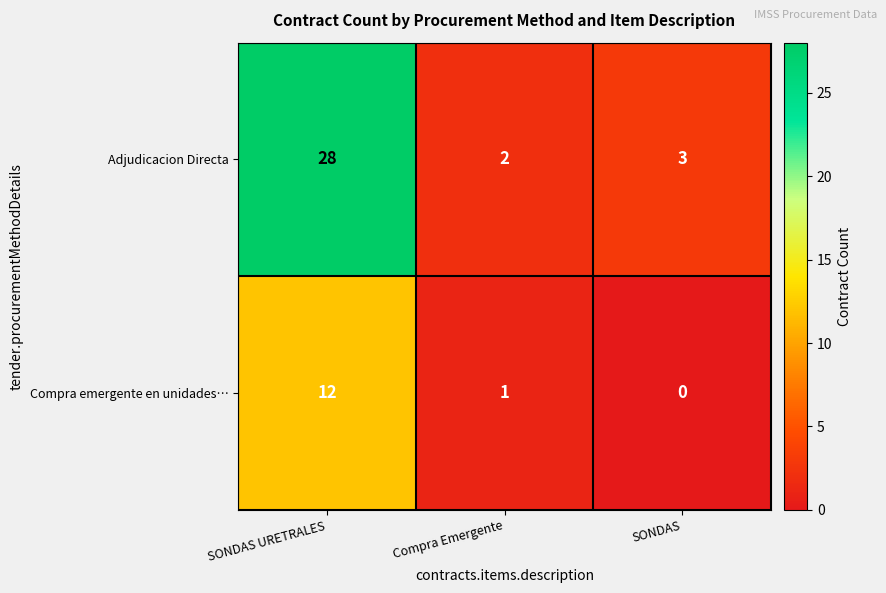

What is the difference between the maximum and minimum values in the Compra emergente en unidades… series?

12